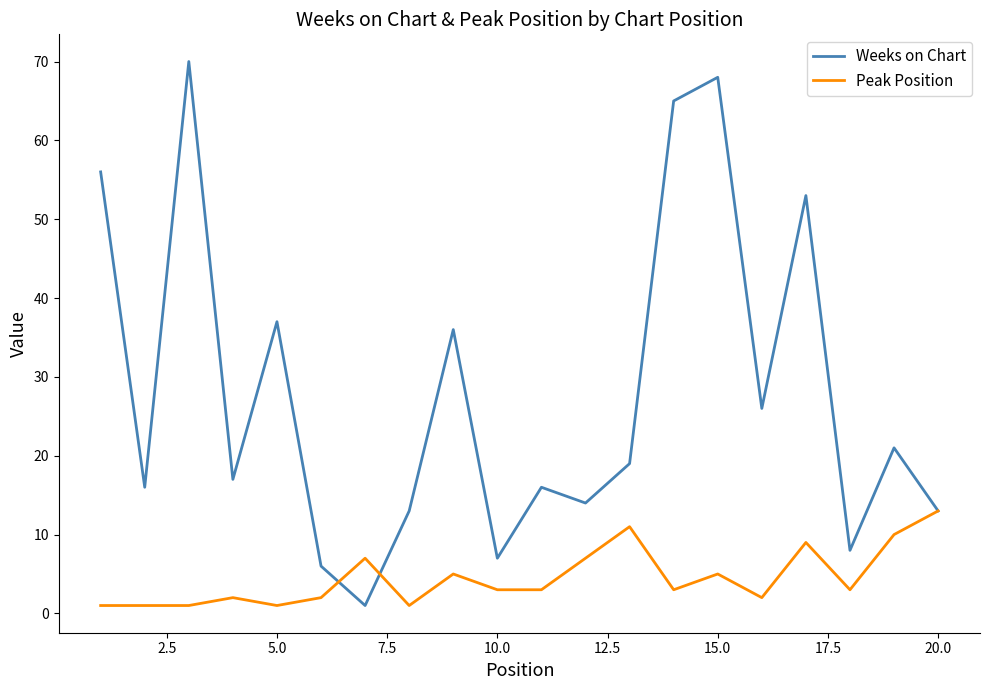

Which series has the largest total across all categories?

Weeks on Chart